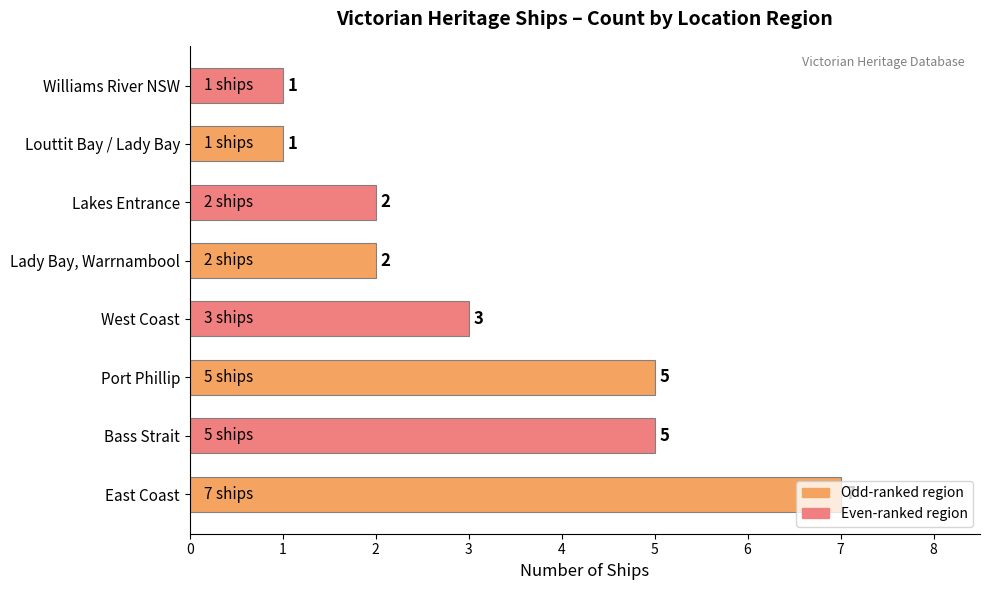

Count the number of categories in the chart.

8